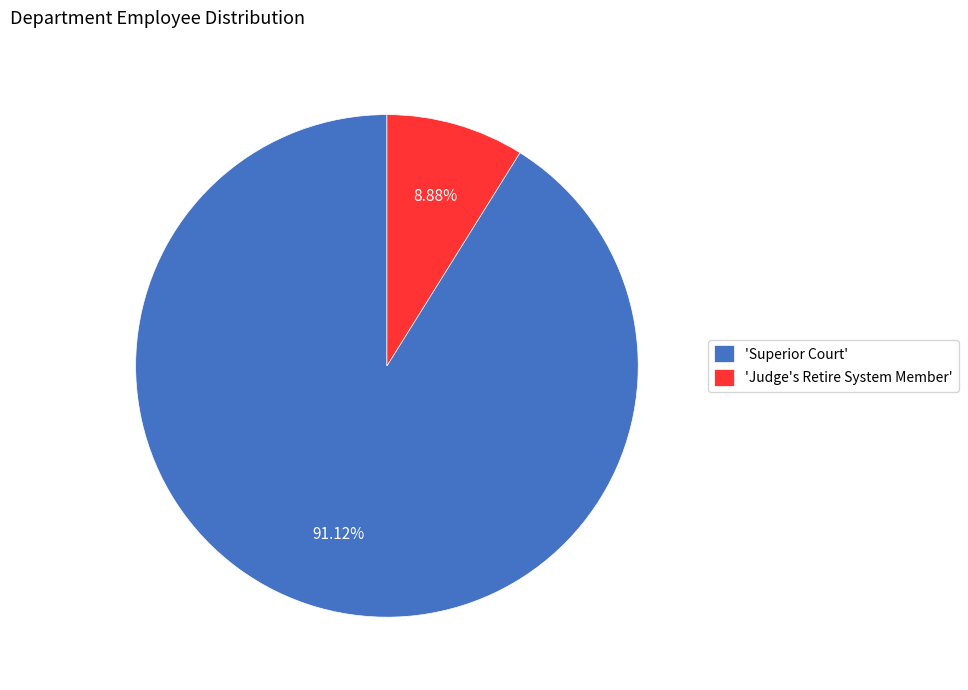

Which category has the biggest portion of the pie?

'Superior Court'